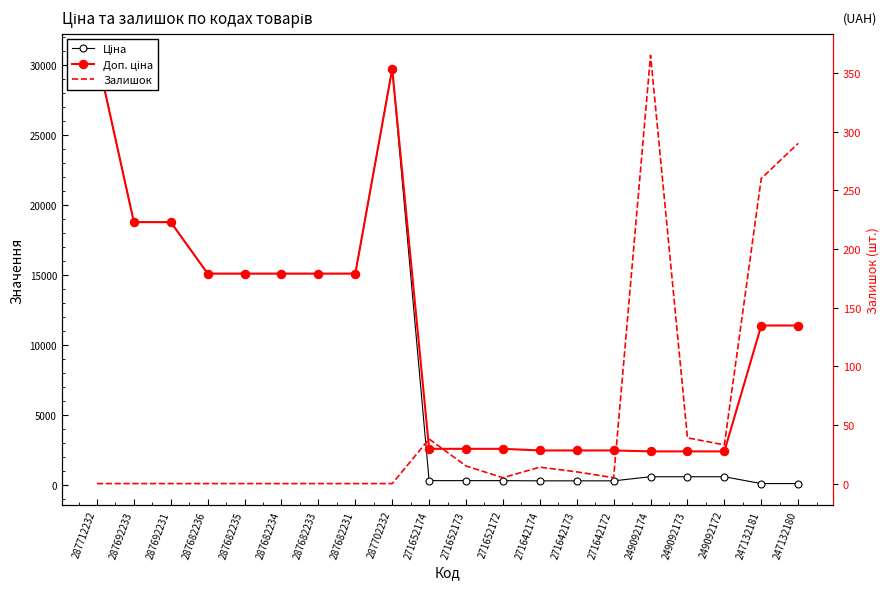

What is the spread (max minus min) of values at 249092174?

2049.8